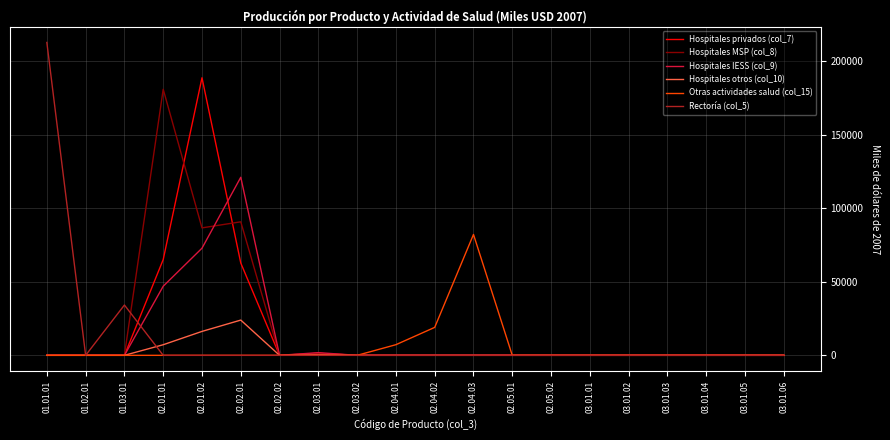

Which category has the highest value in the Rectoría (col_5) series?

01.01.01